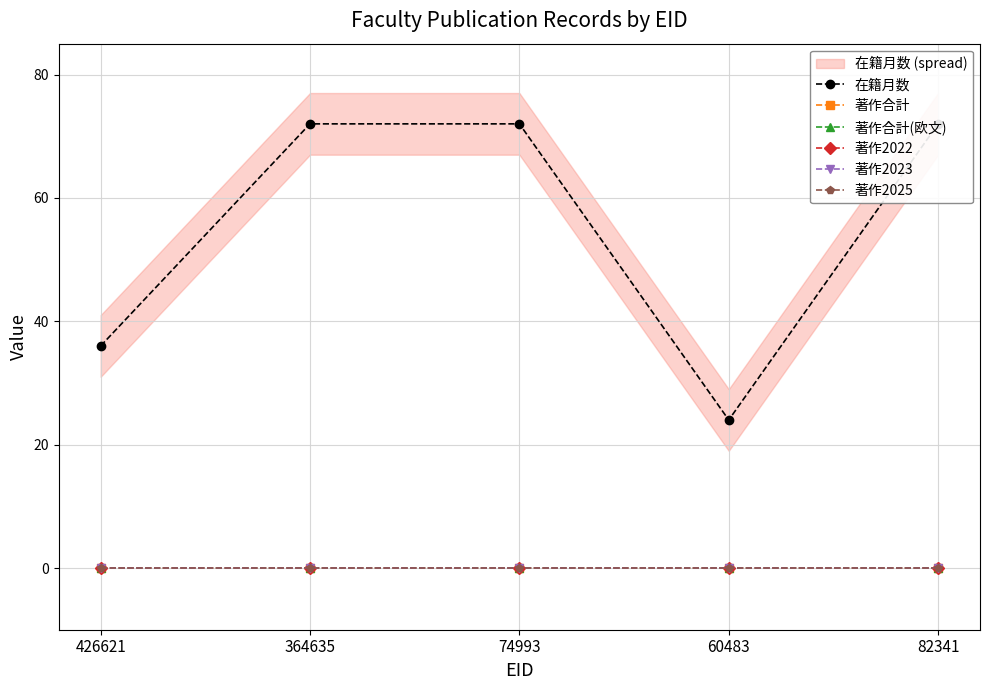

True or false: 著作合計 and 在籍月数 intersect in this chart.

False